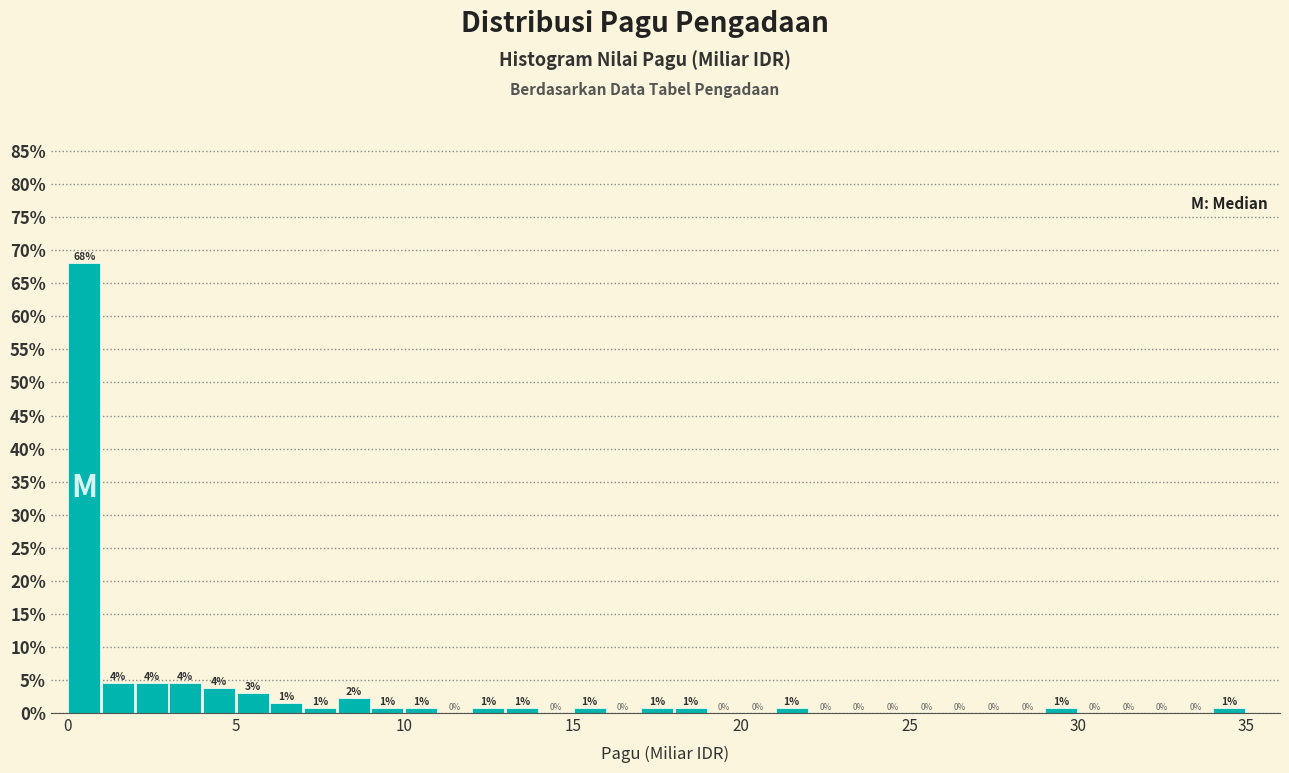

Around what value on the x-axis is the tallest bar? Give the approximate position of its centre, as read against the axis.

0.5